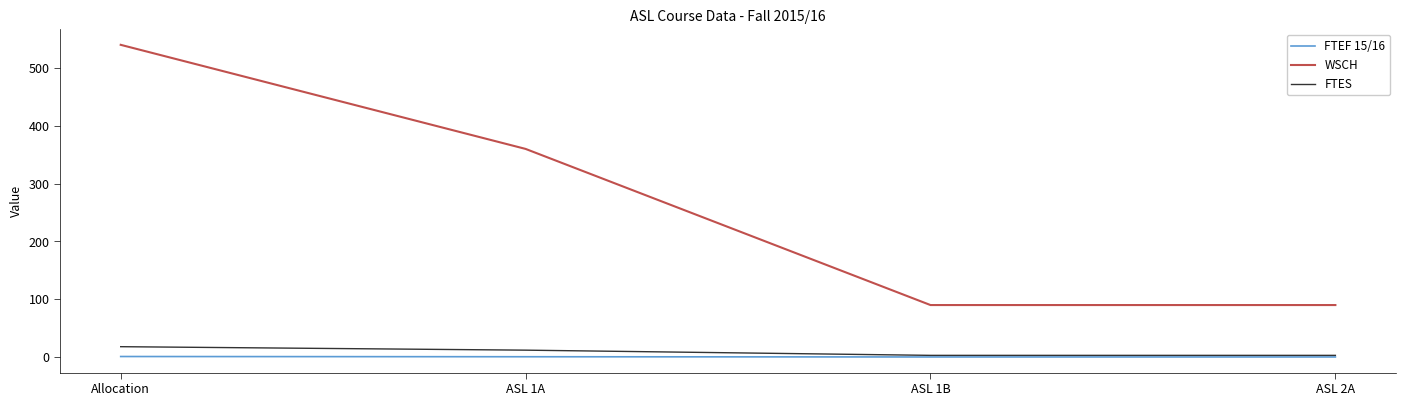

What is the difference between the highest and lowest values at ASL 1A?

359.4